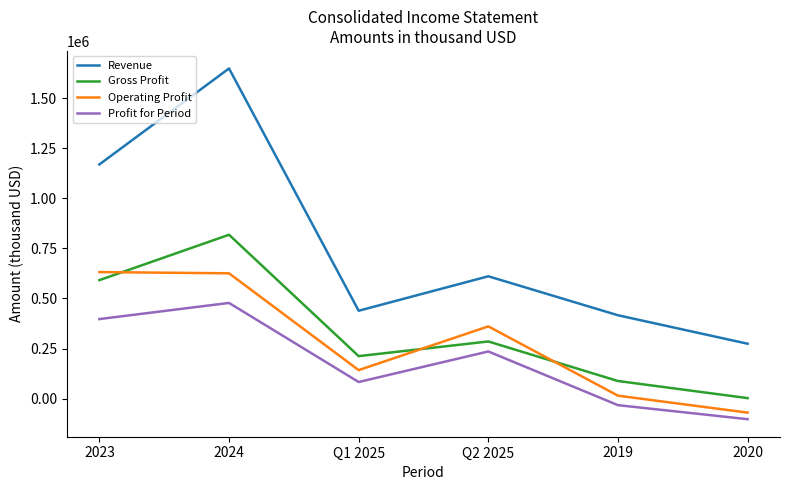

True or false: Operating Profit has more than 2 interior local peaks.

False